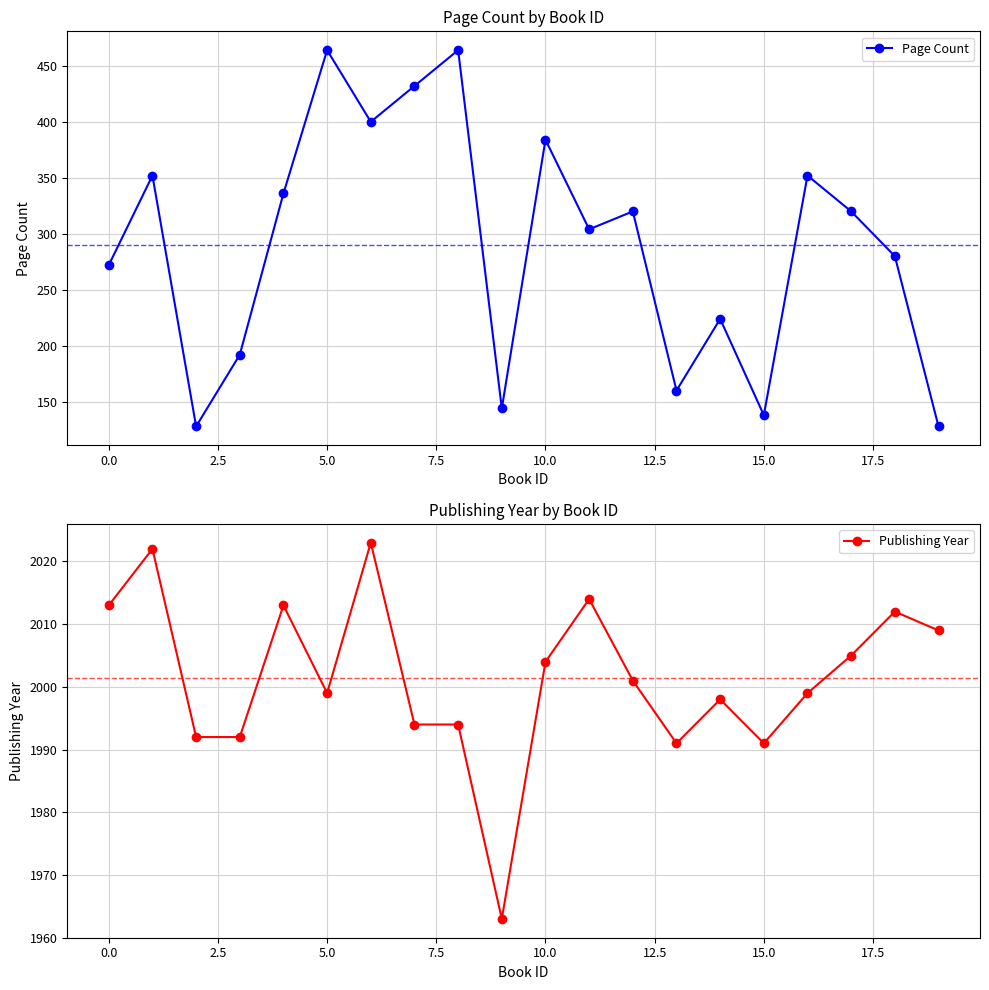

What is the smallest value displayed?

128